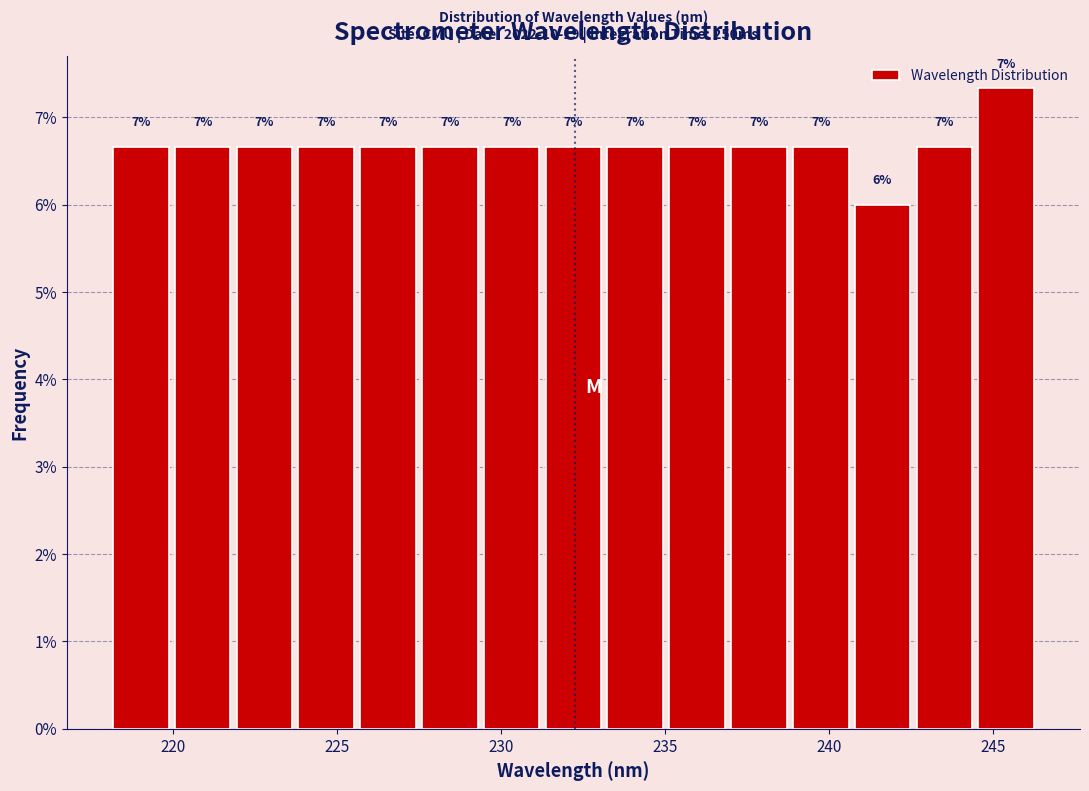

Around what value on the x-axis is the tallest bar? Give the approximate position of its centre, as read against the axis.

245.5